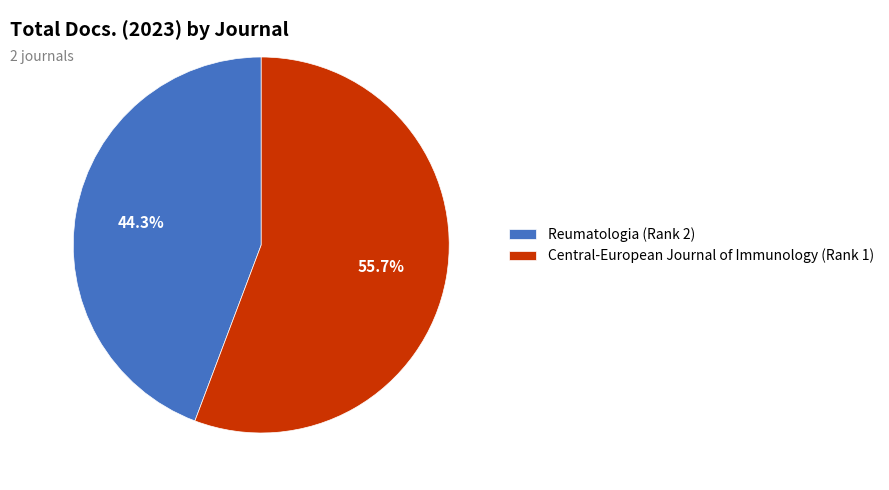

Which category accounts for the majority?

Central-European Journal of Immunology (Rank 1)